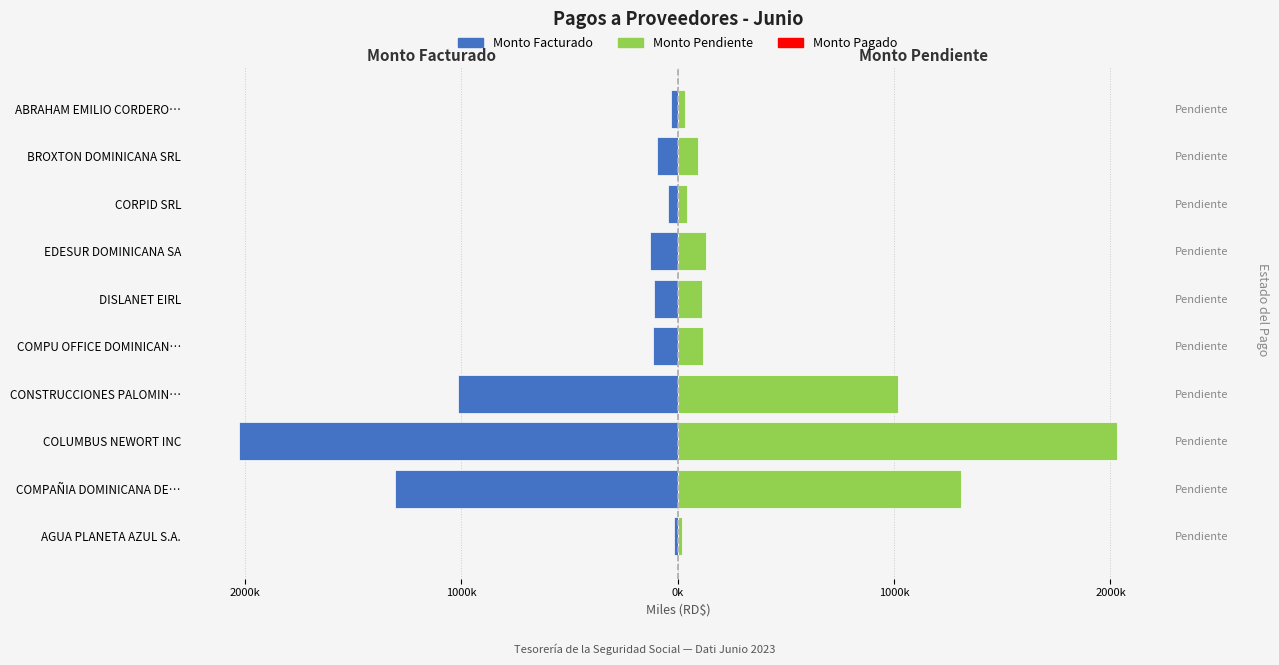

Is it true that Monto Facturado equals -116.1 at COMPU OFFICE DOMINICAN…?

True